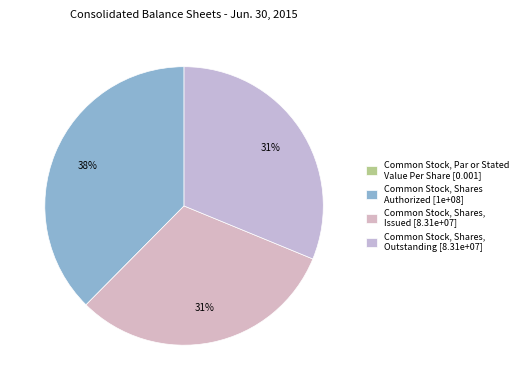

Approximately how many times larger is the value at Common Stock, Shares, Outstanding compared to Common Stock, Shares Authorized?

0.8